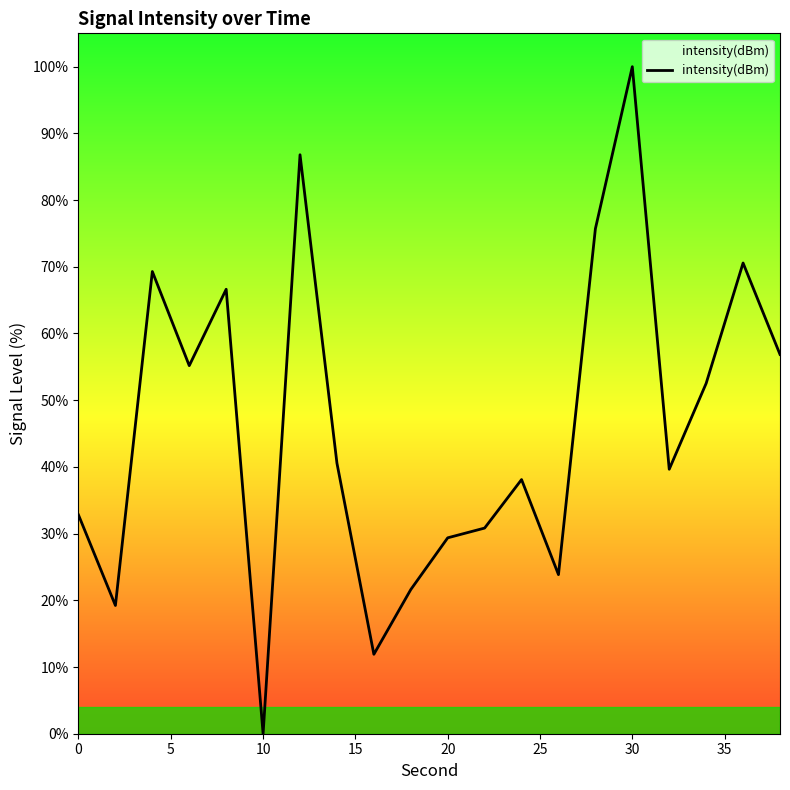

What is the difference between the maximum and minimum values?

100.0